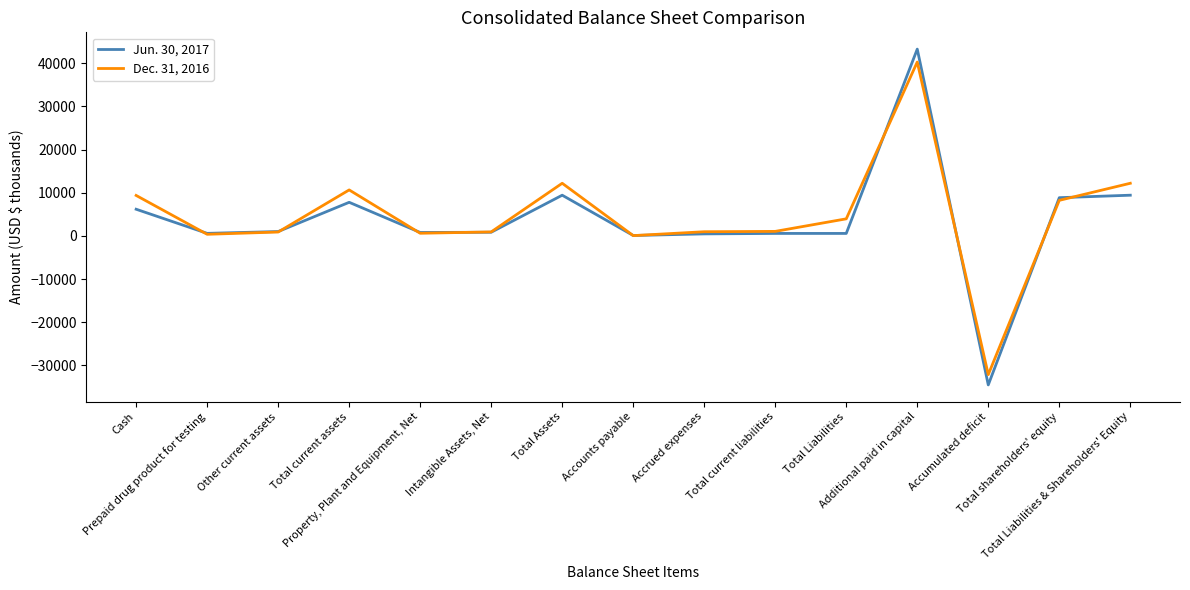

Which series has the largest range (max minus min)?

Jun. 30, 2017